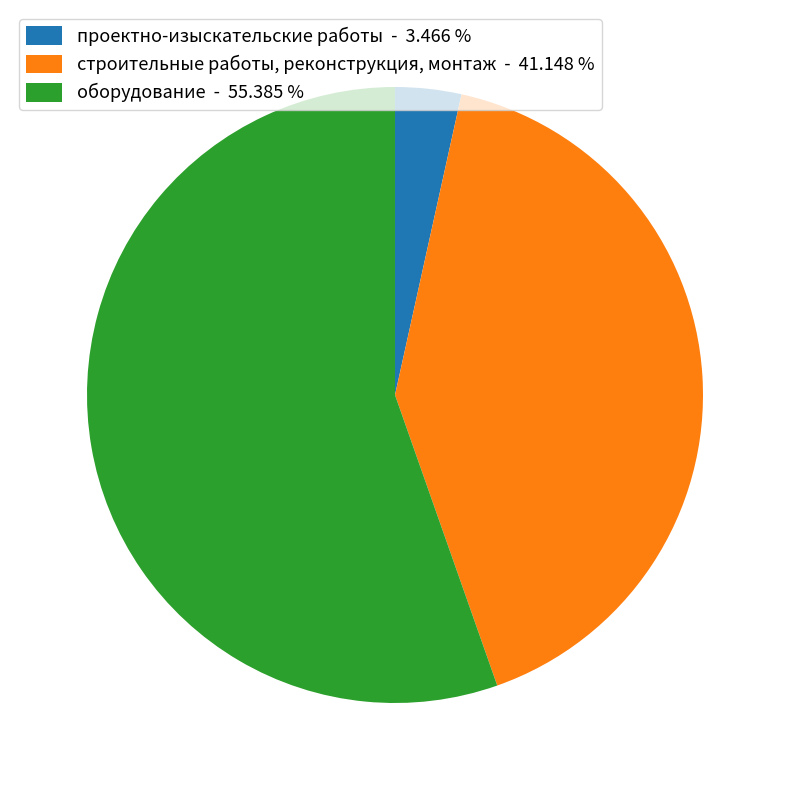

Count the number of slices in the pie.

3